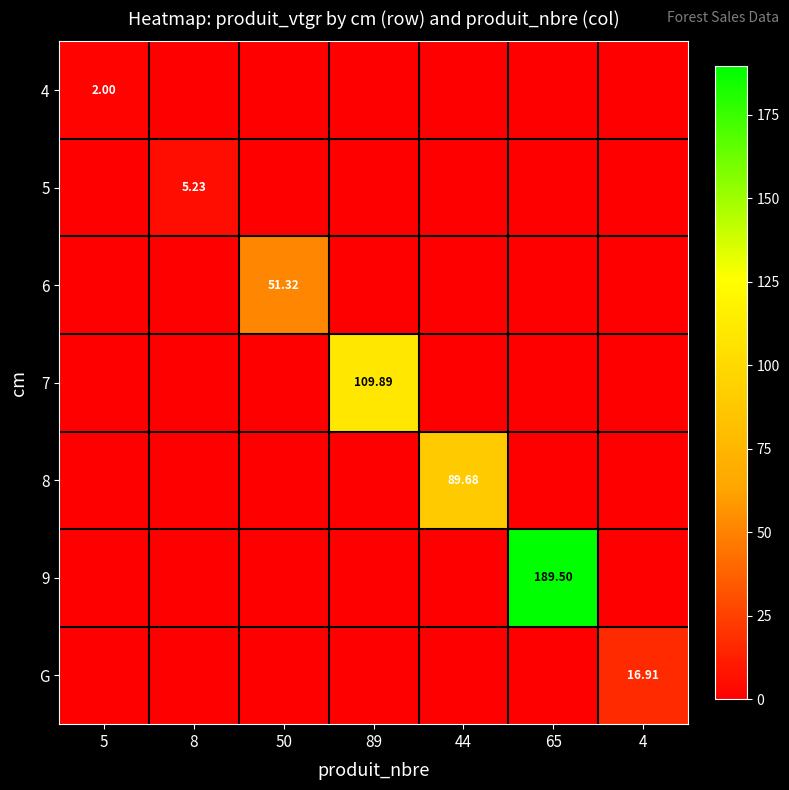

Rank the series at 5 from highest to lowest value.

4, 5, 6, 7, 8, 9, G